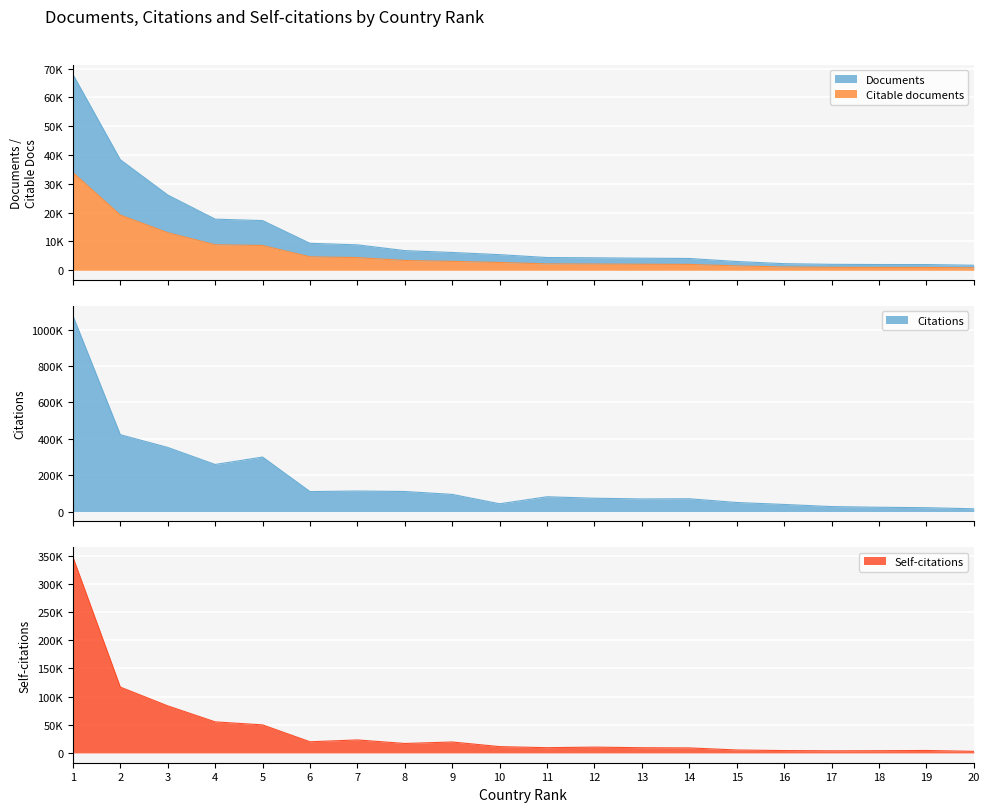

Between 18 and 19, which is larger?

18